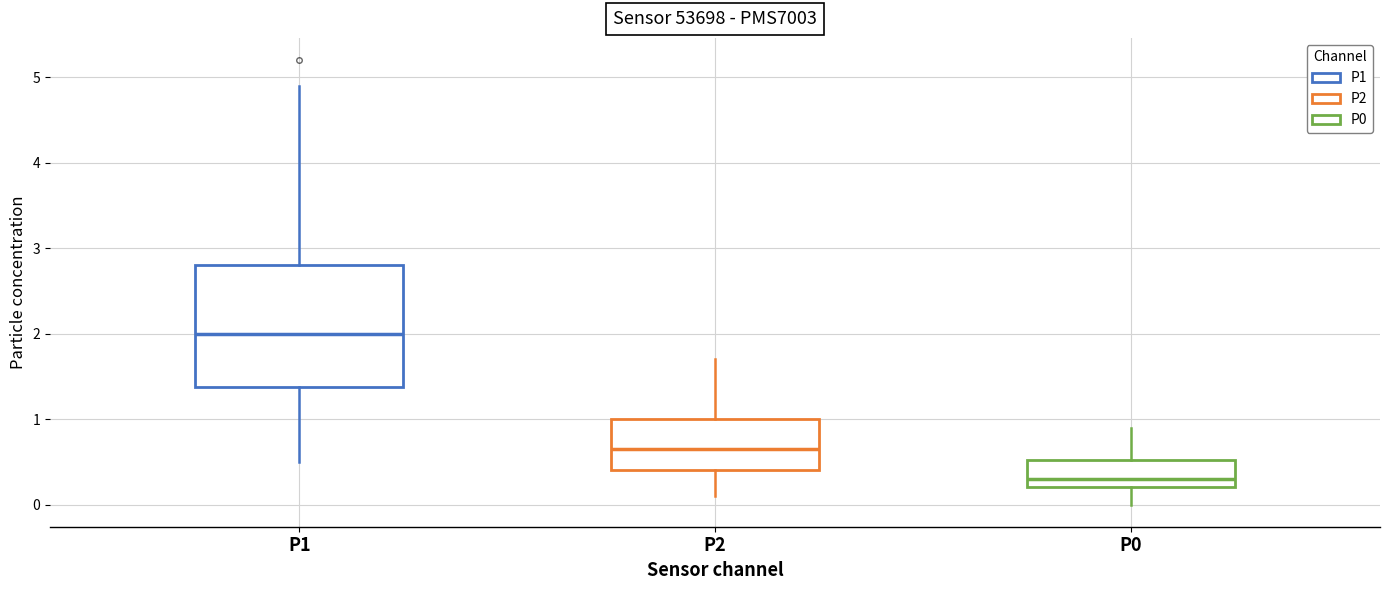

Which box has the highest median line?

P1